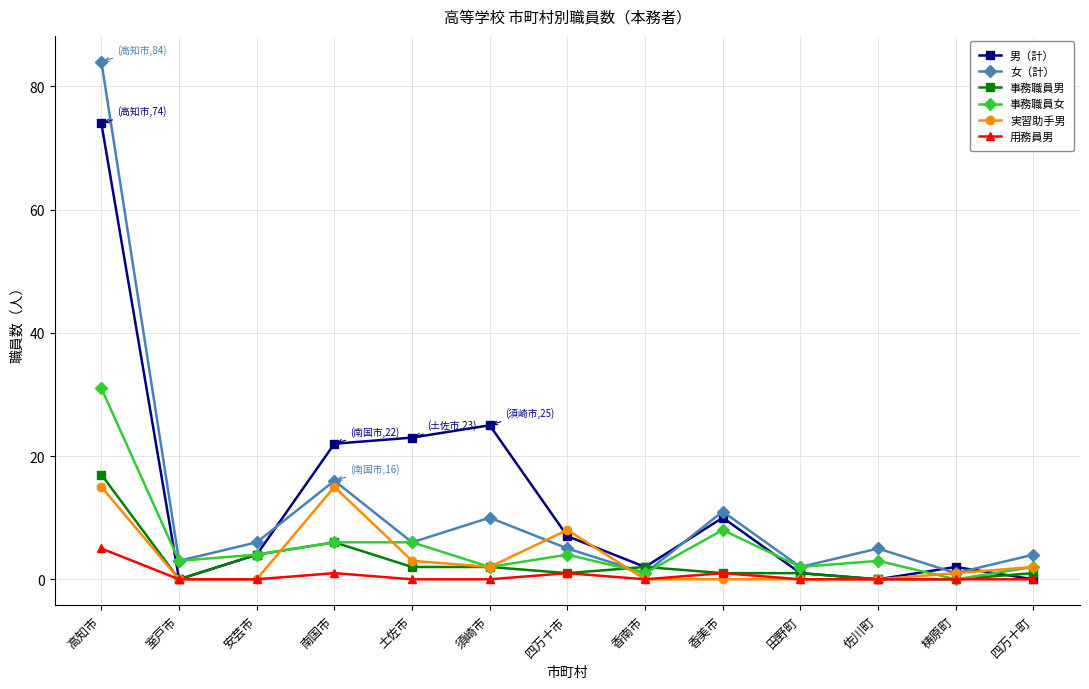

At which category does 事務職員女 reach its first local valley?

室戸市